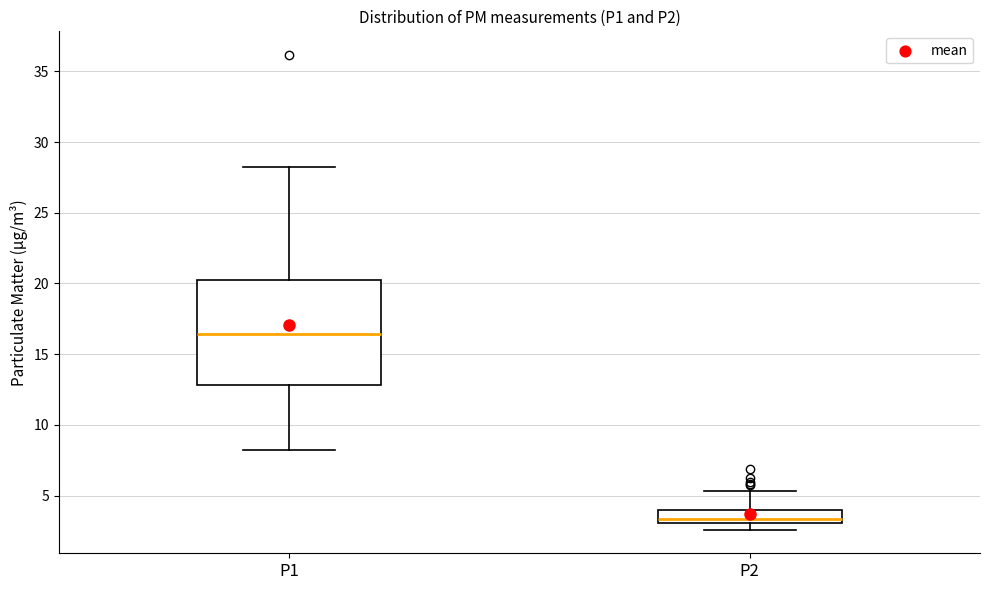

Which box's median line is the lowest?

P2